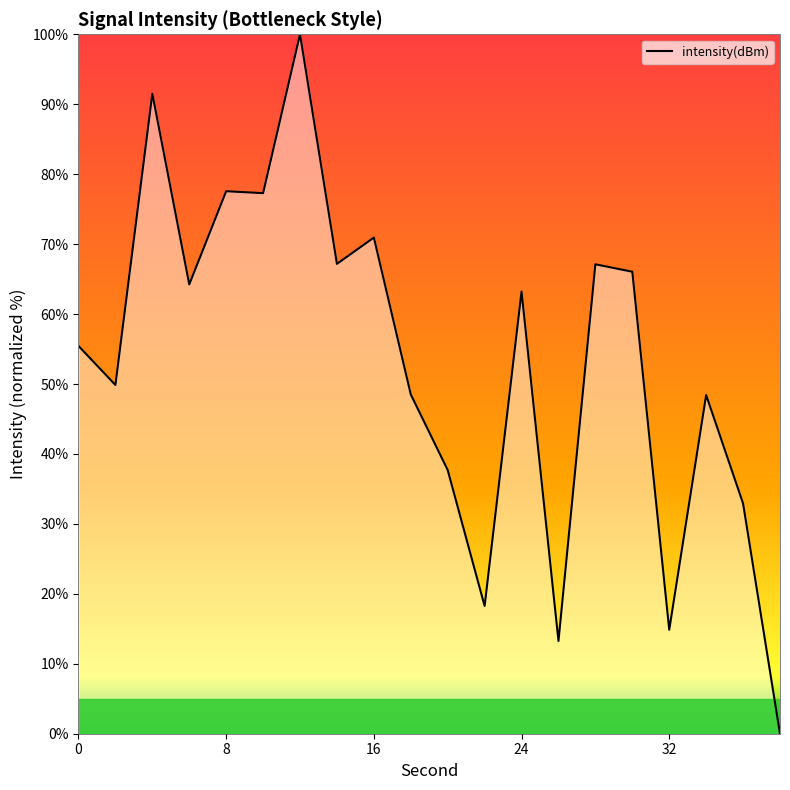

What is the difference between the maximum and second lowest values?

86.7